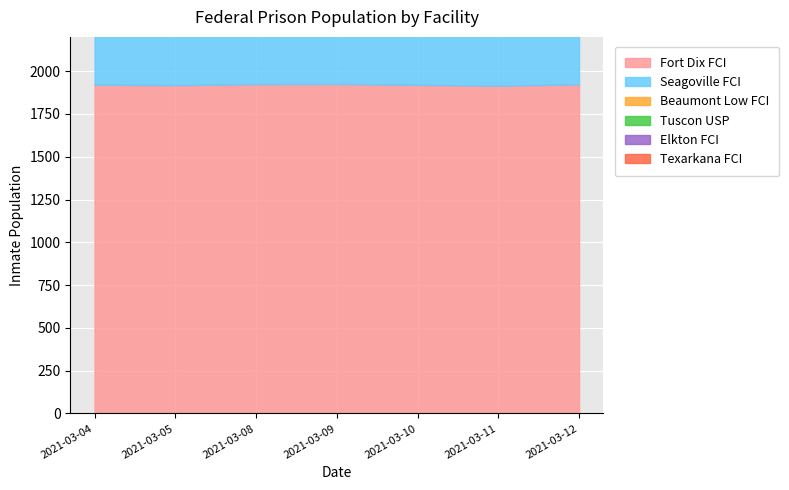

True or false: Tuscon USP and Texarkana FCI intersect in this chart.

False